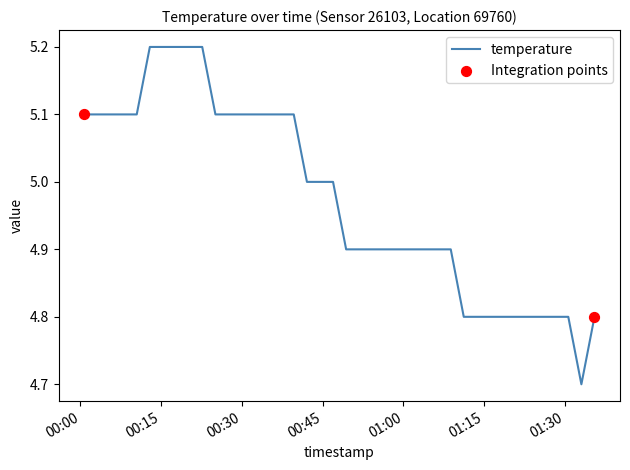

What is the minimum value shown in the chart?

4.7